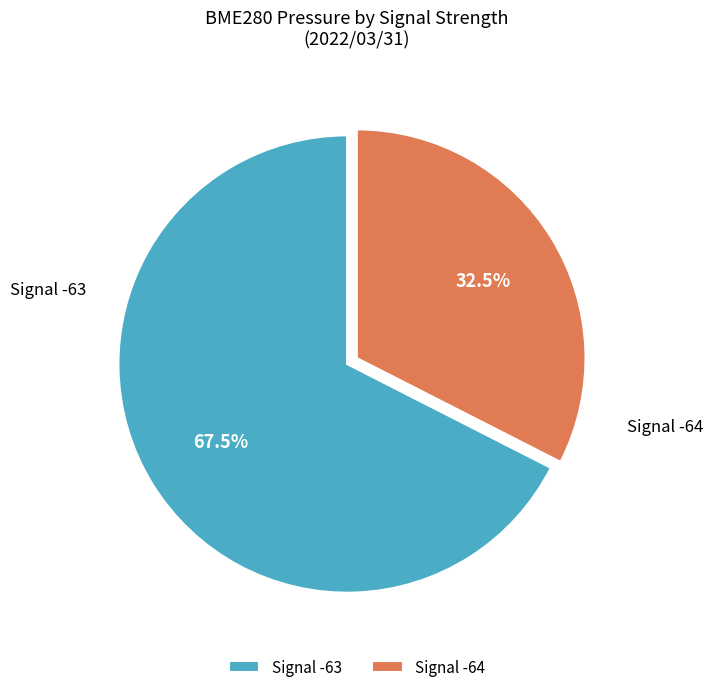

What is the total percentage of Signal -64 and Signal -63?

100.0%